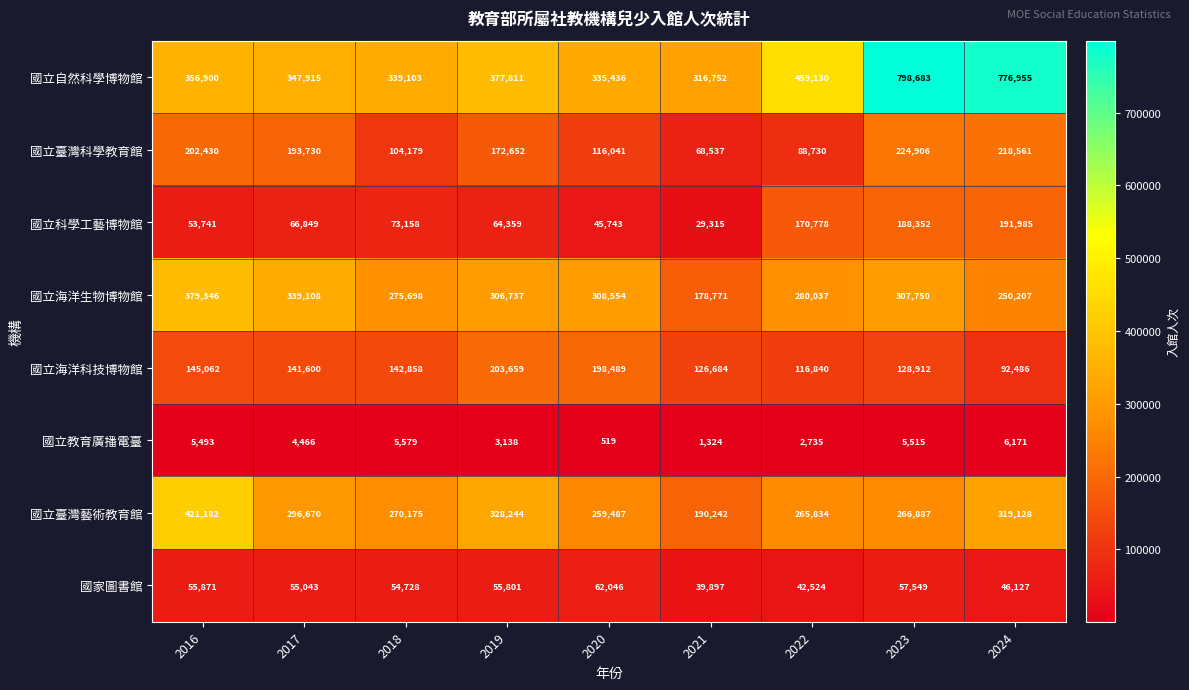

What is the smallest value displayed?

519